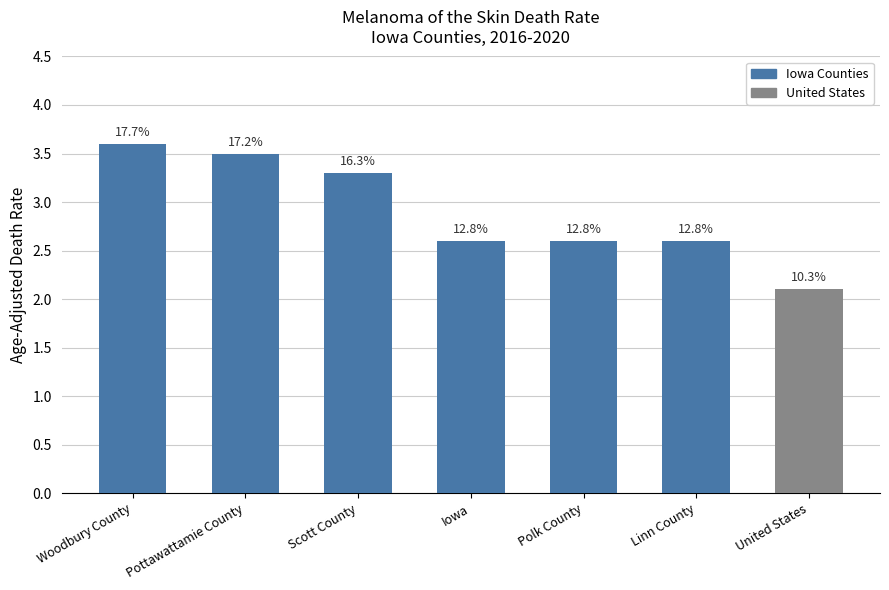

How many categories are shown in the chart?

7